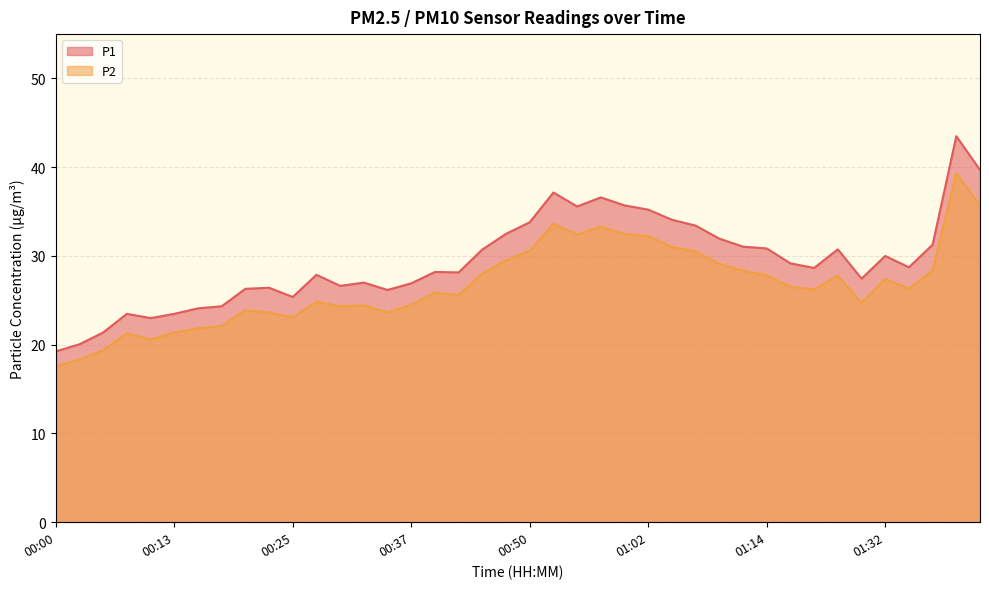

What position from the left is 00:45?

19